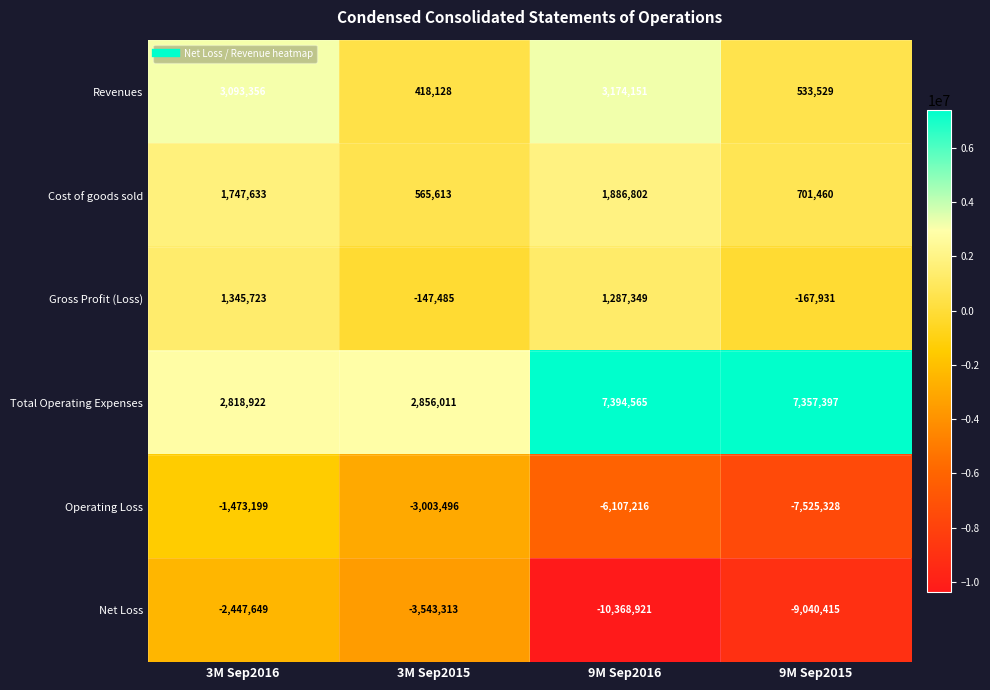

Rank the series at 3M Sep2015 from highest to lowest value.

Total Operating Expenses, Cost of goods sold, Revenues, Gross Profit (Loss), Operating Loss, Net Loss